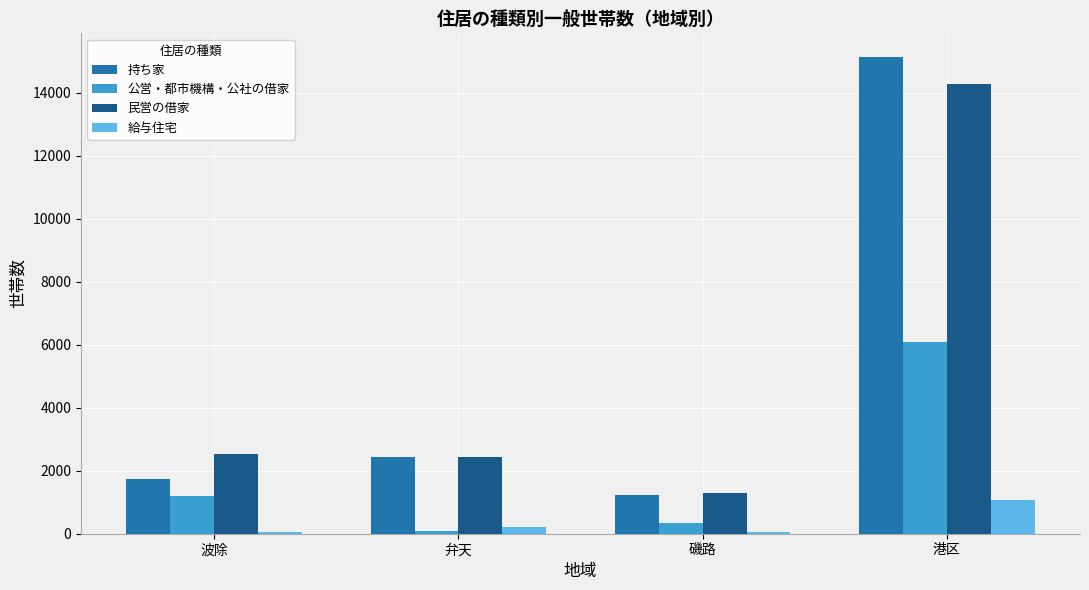

The 公営・都市機構・公社の借家 series shows 1184 at 波除. True or false?

True